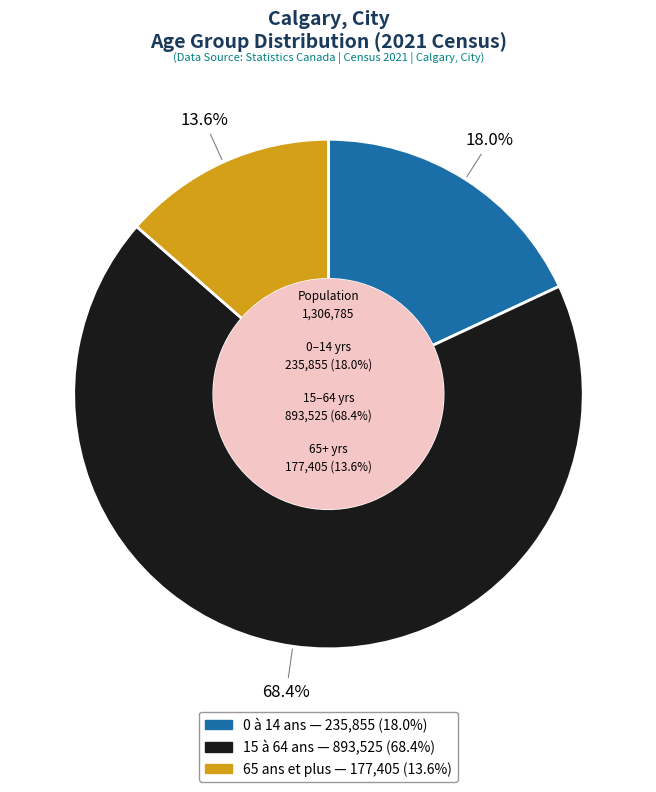

Rank the categories by value from highest to lowest.

15 à 64 ans, 0 à 14 ans, 65 ans et plus